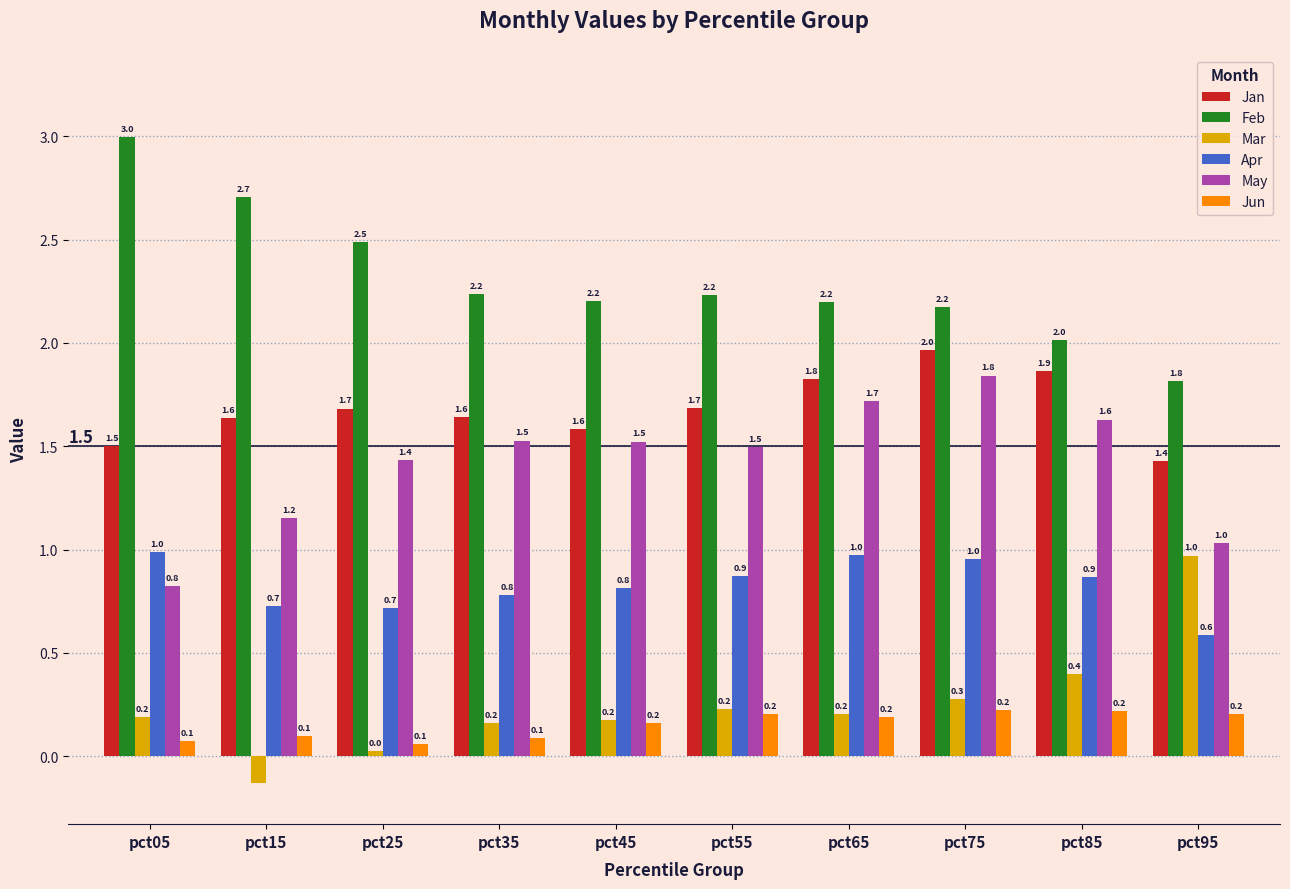

At which category is the sum across all series the highest?

pct75